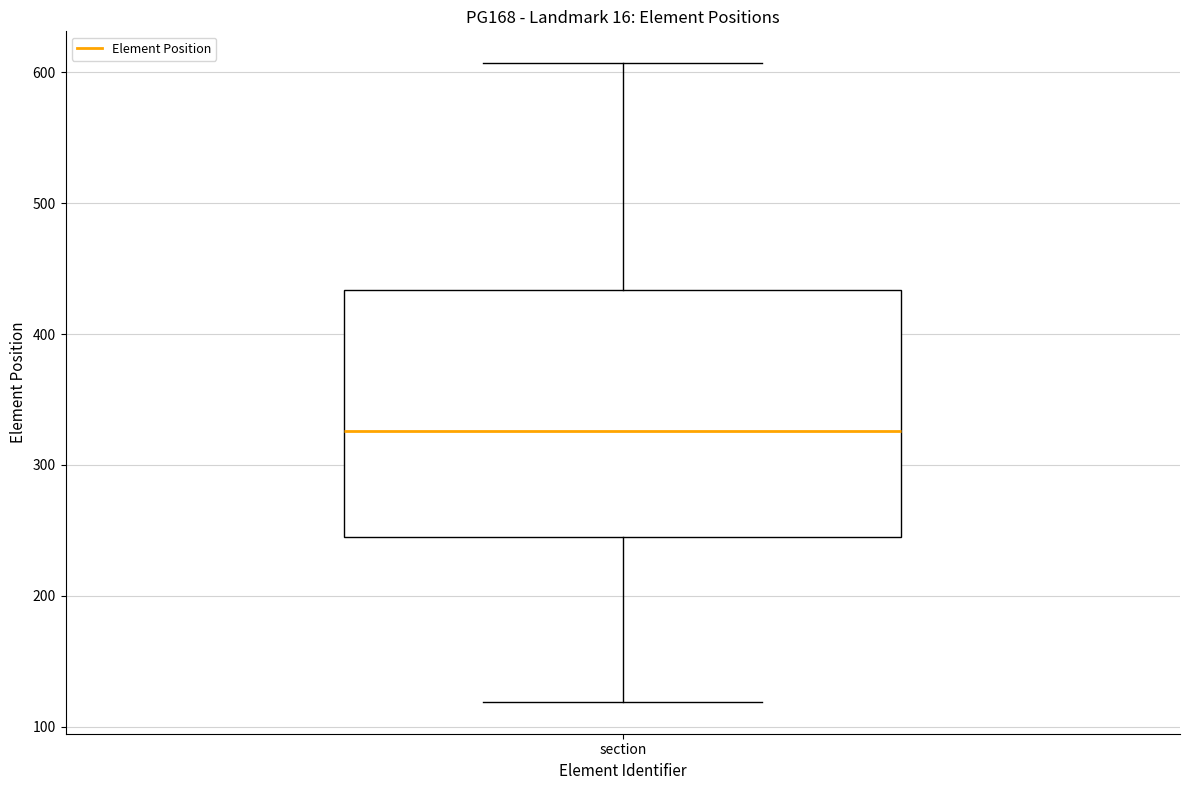

Transcribe this box plot: give where the median line is, the range the box spans, and where the two whiskers end, as read against the y-axis. The values are not printed on the chart, so give them approximately, as read against the axis.

median 330, box 240 to 430, whiskers 120 to 610